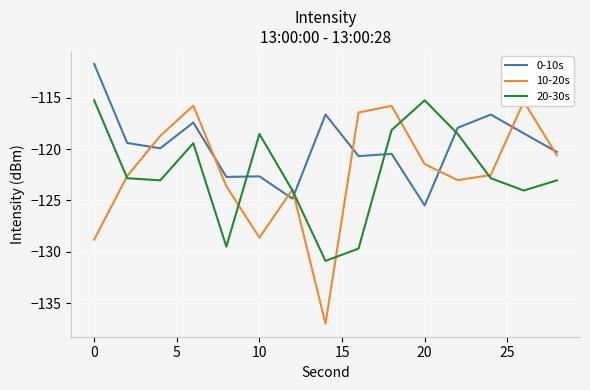

At which label does 20-30s first exceed -122?

0